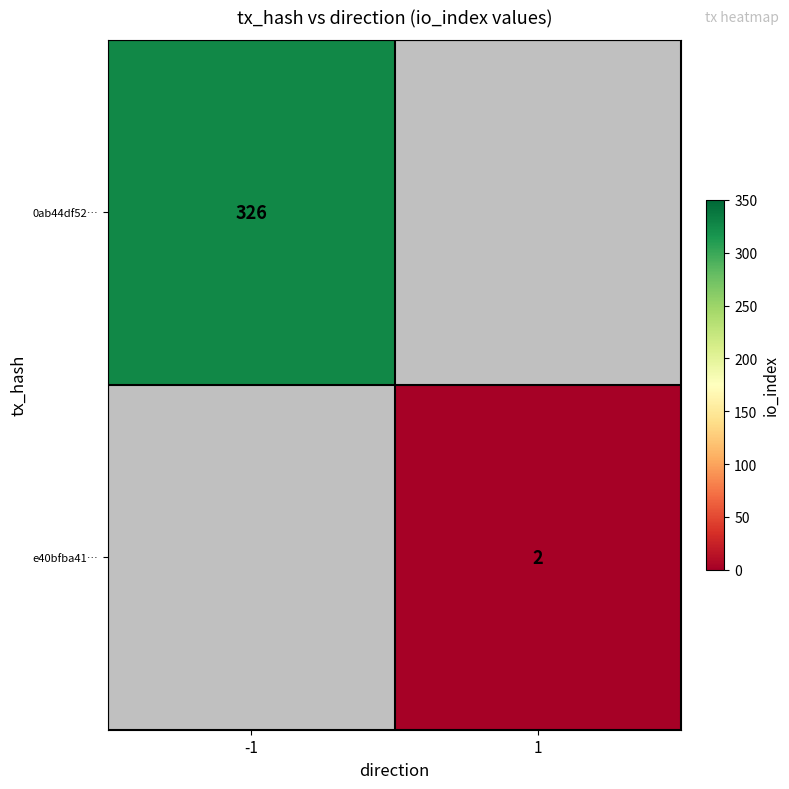

The e40bfba41… series shows 2 at 1. True or false?

True